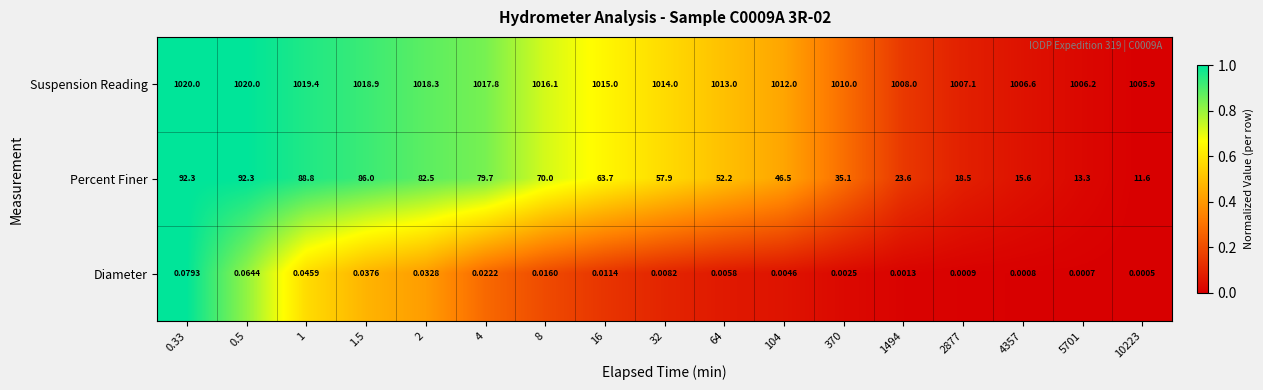

List the series in order of their peak value, highest first.

Suspension Reading, Percent Finer, Diameter